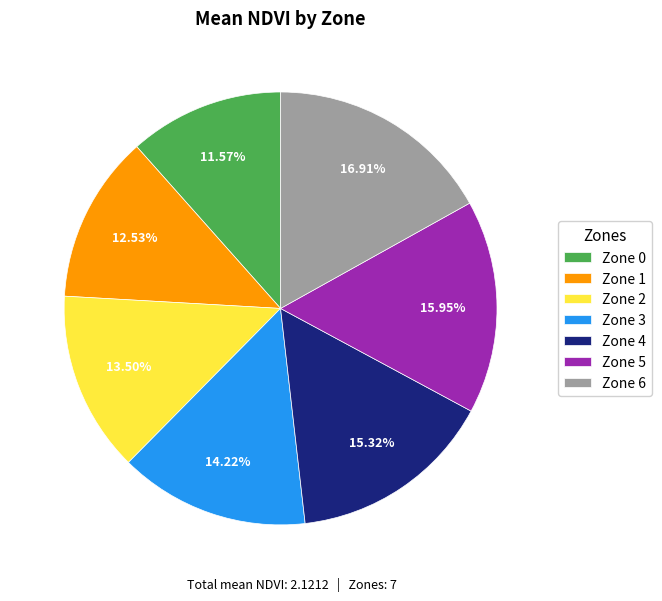

To the nearest percent, what is the difference between the largest and smallest slice percentages?

5%